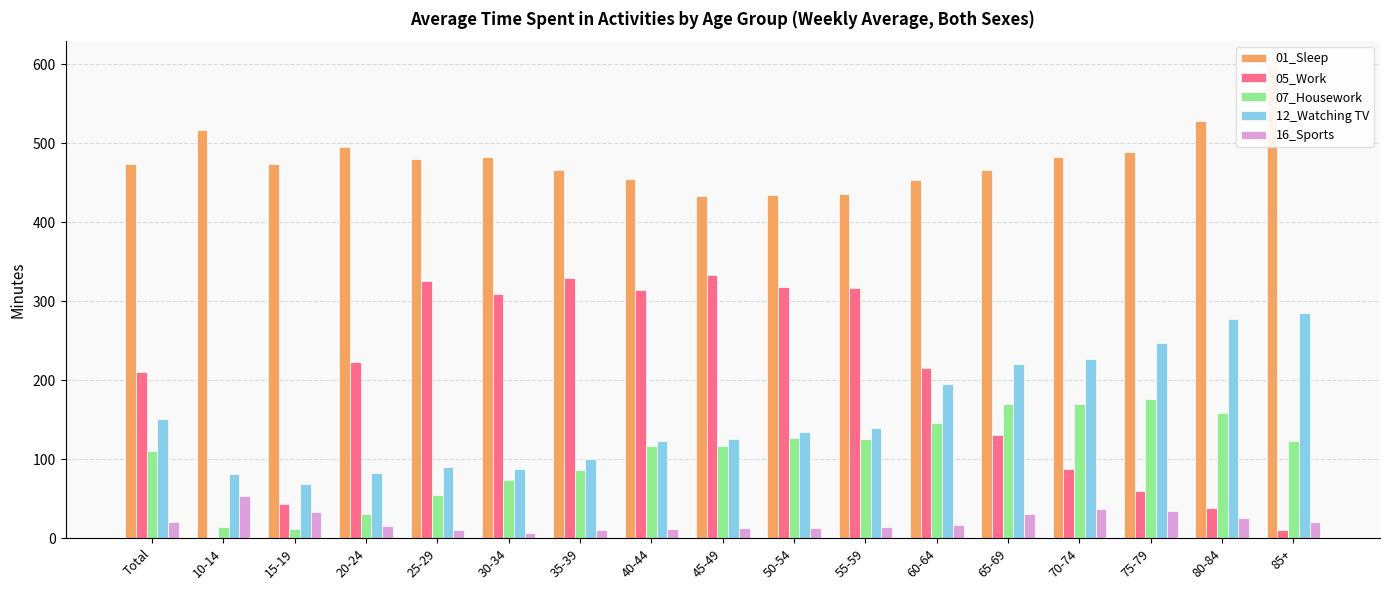

Reading left to right, what are all the values shown in this chart?

01_Sleep: 473	517	473	495	480	483	466	455	433	434	436	453	466	482	489	528	599
05_Work: 210	0	43	223	325	309	329	314	333	318	316	216	131	88	60	38	10
07_Housework: 110	14	12	31	55	74	86	117	117	127	126	146	170	170	176	158	123
12_Watching TV: 151	81	69	82	90	87	100	123	125	134	139	195	220	227	247	278	285
16_Sports: 21	54	33	15	11	7	10	12	13	13	14	17	31	37	34	26	20